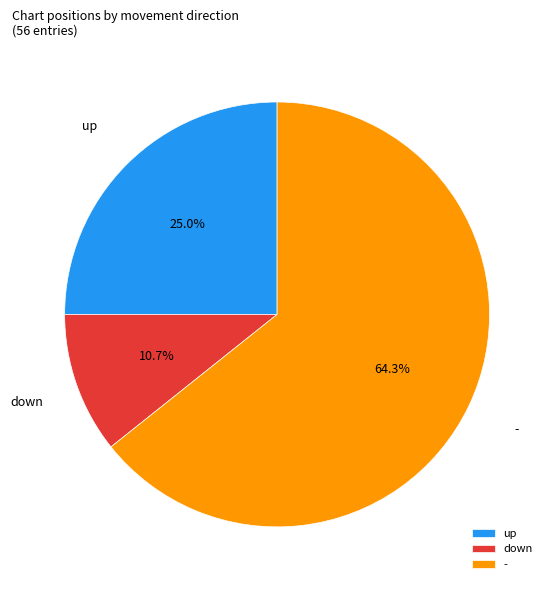

What is the smallest slice in the pie chart?

down